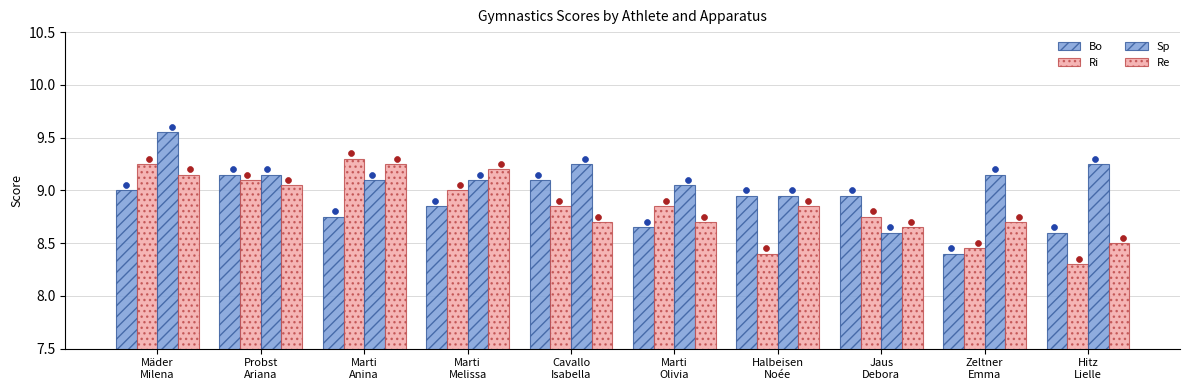

Which series has the widest spread of Y values?

Ri